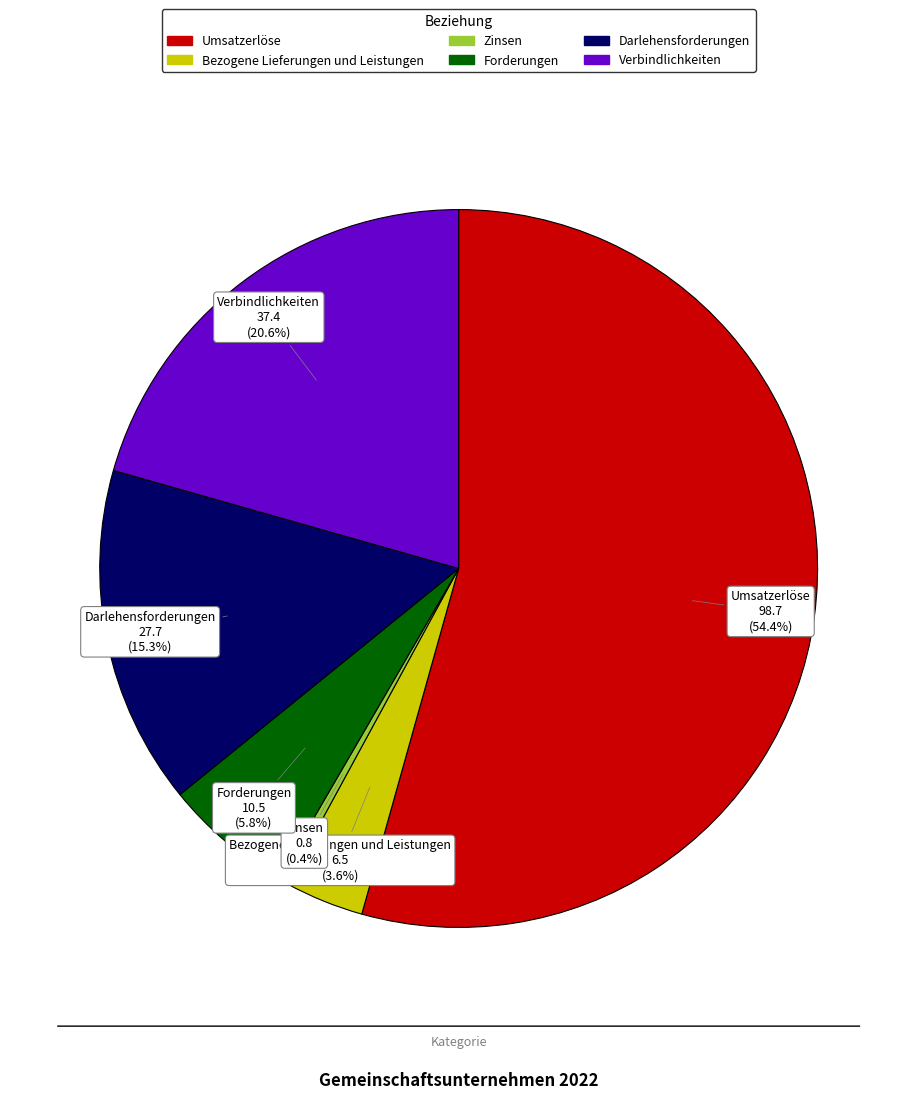

Is there a majority slice in this chart?

Yes